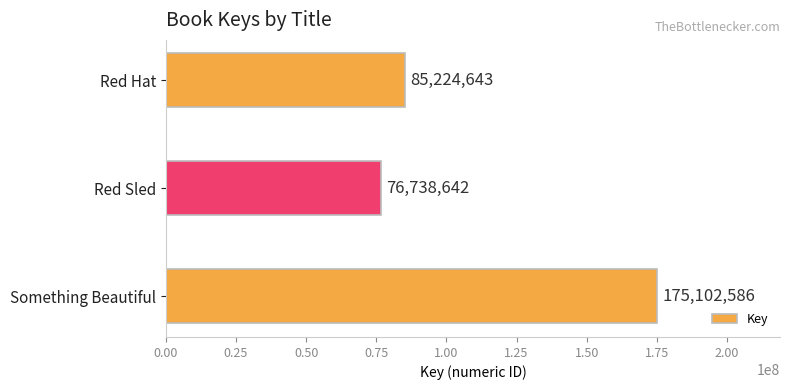

Which has a higher value, Red Sled or Red Hat?

Red Hat